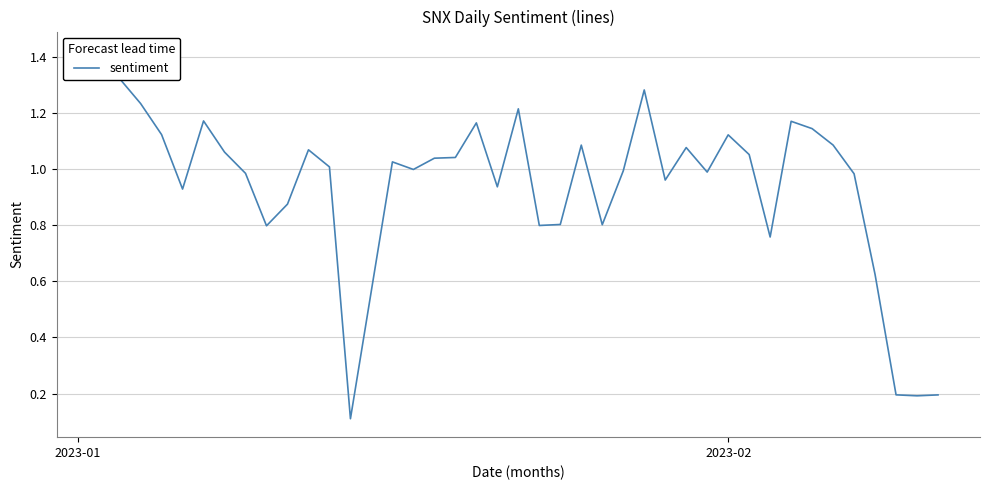

What is the greatest value displayed?

1.4